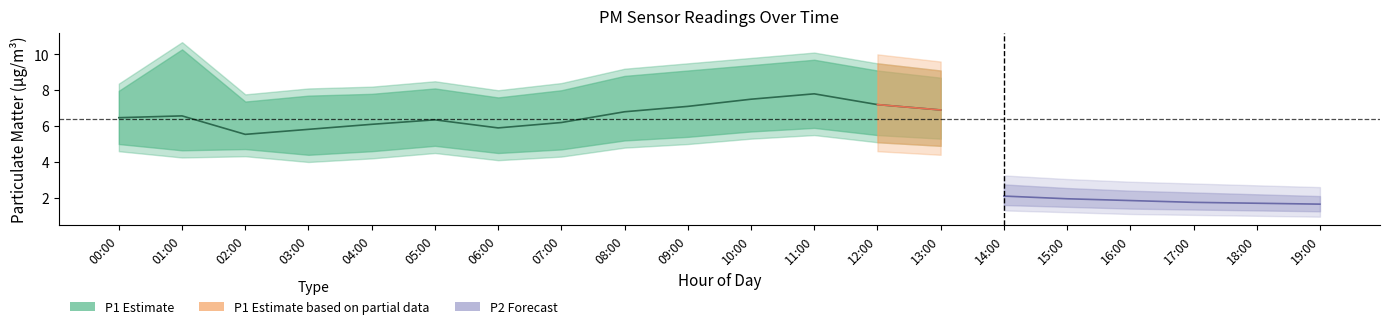

What is the difference between the second highest and minimum values in the P2_lower series?

0.6